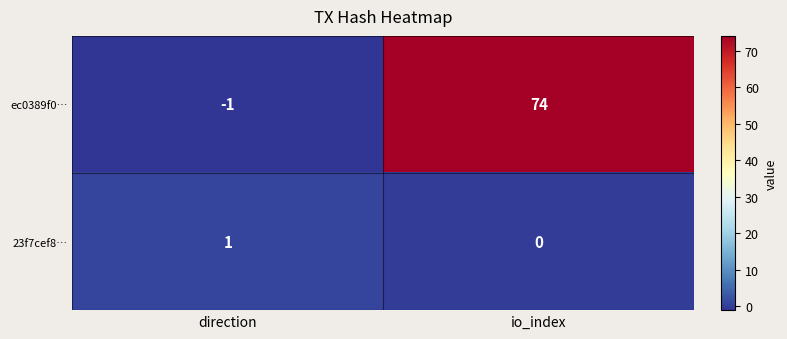

How many positive values does the ec0389f0… series have?

1